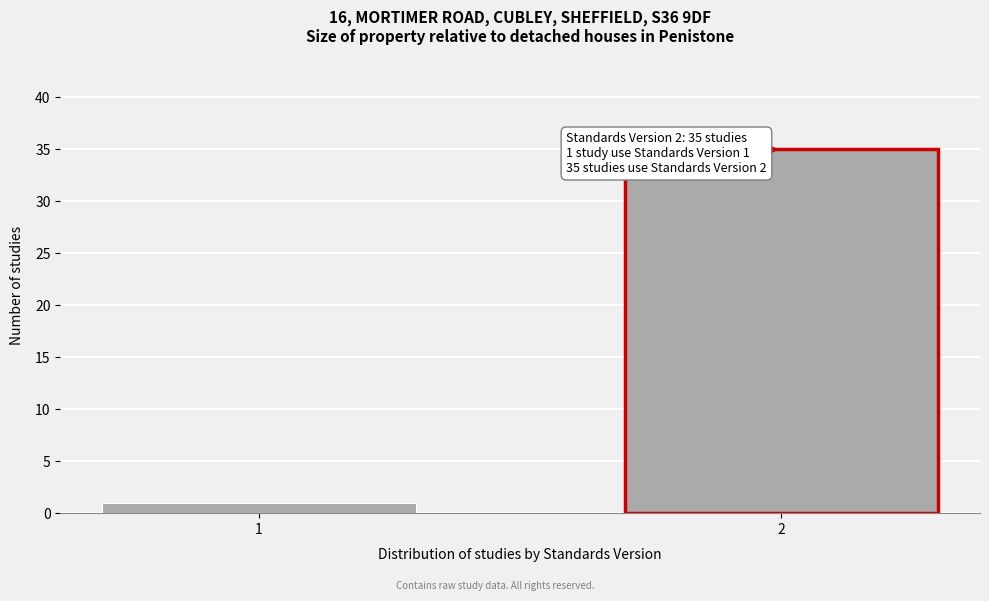

Reading left to right, transcribe all the data shown in this chart.

1=1	2=35